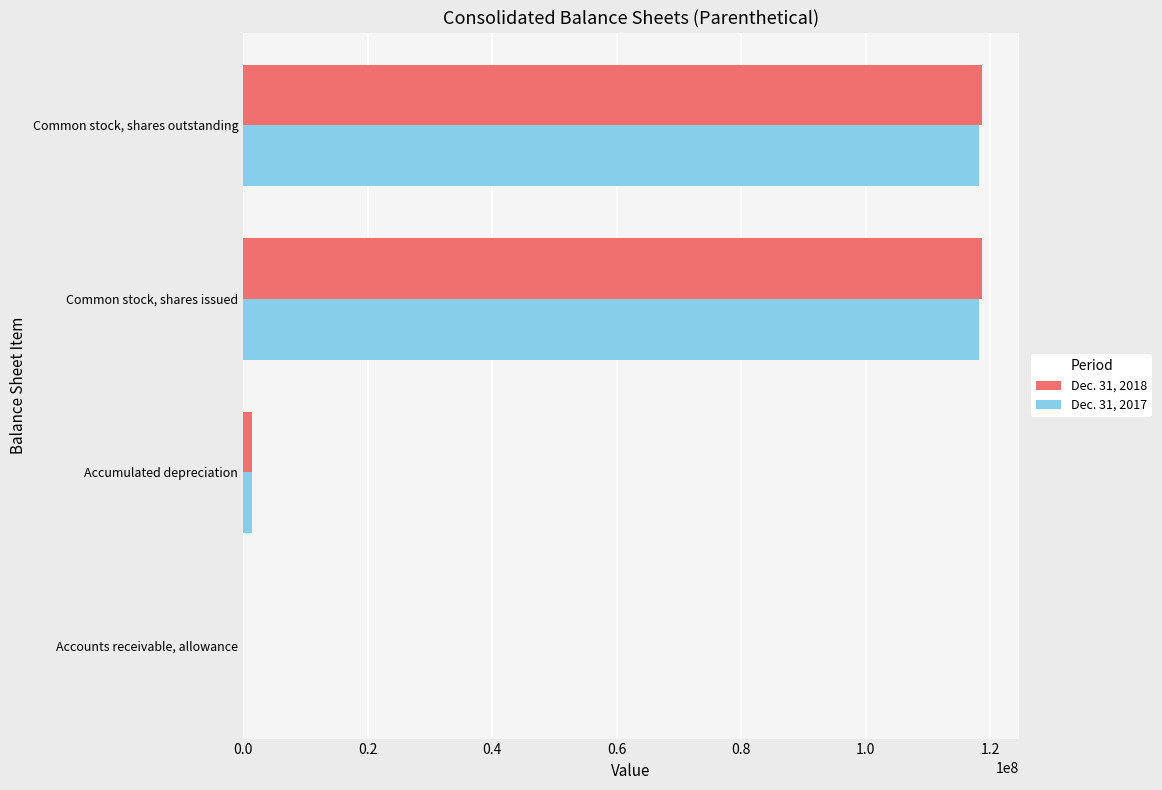

The value of Dec. 31, 2018 at Common stock, shares outstanding is 54297110. True or false?

False